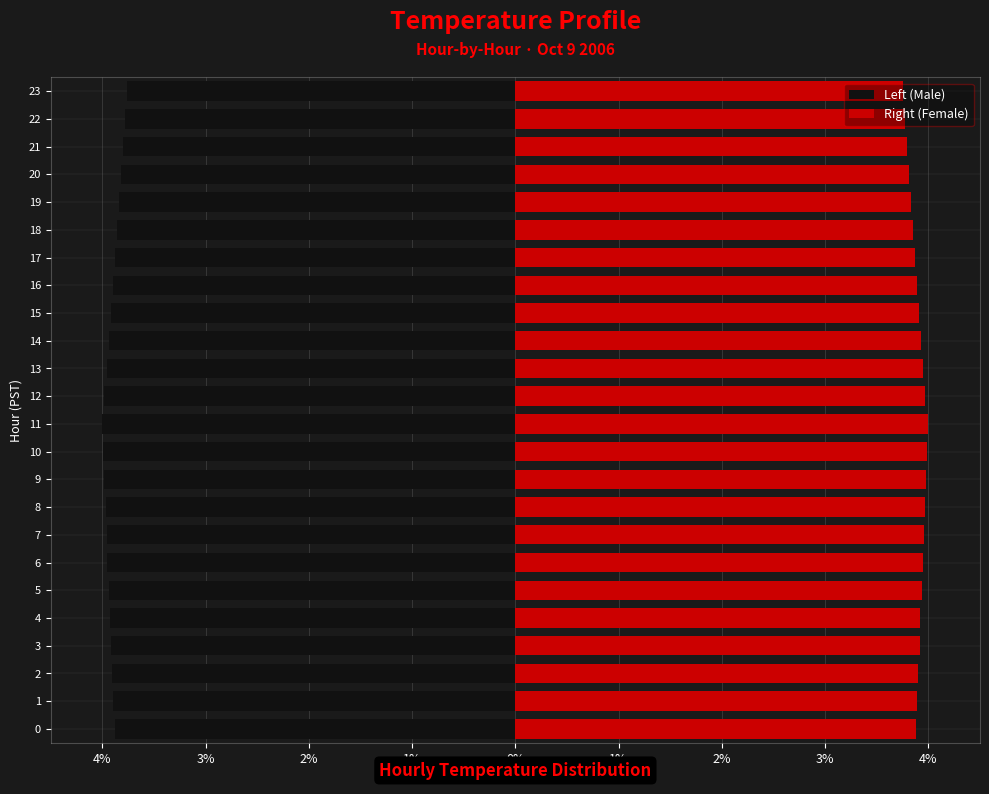

What is the difference between the Right (Female) values at 21 and 8?

0.2